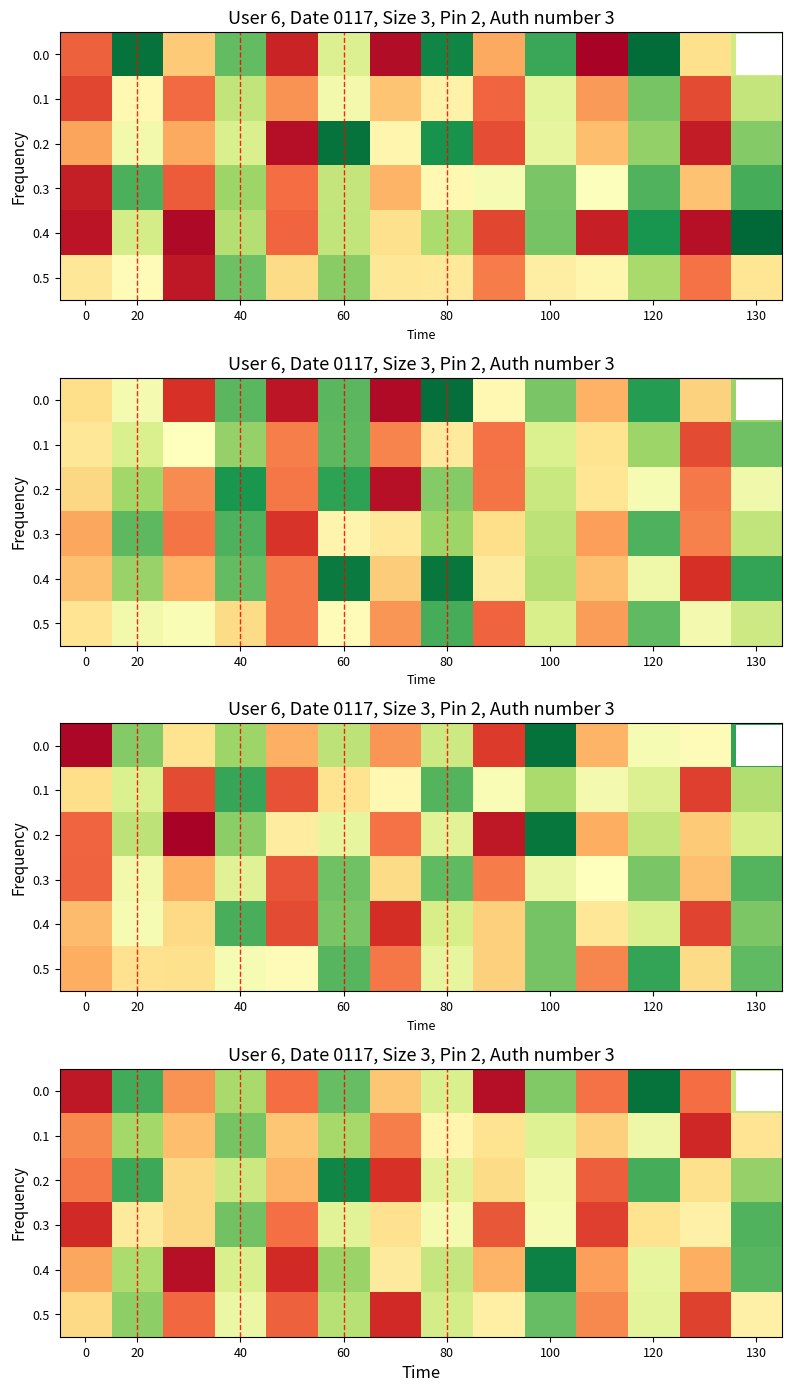

Rank the series by their maximum value, from lowest to highest.

0.1, 0.5, 0.3, 0.2, 0.4, 0.0